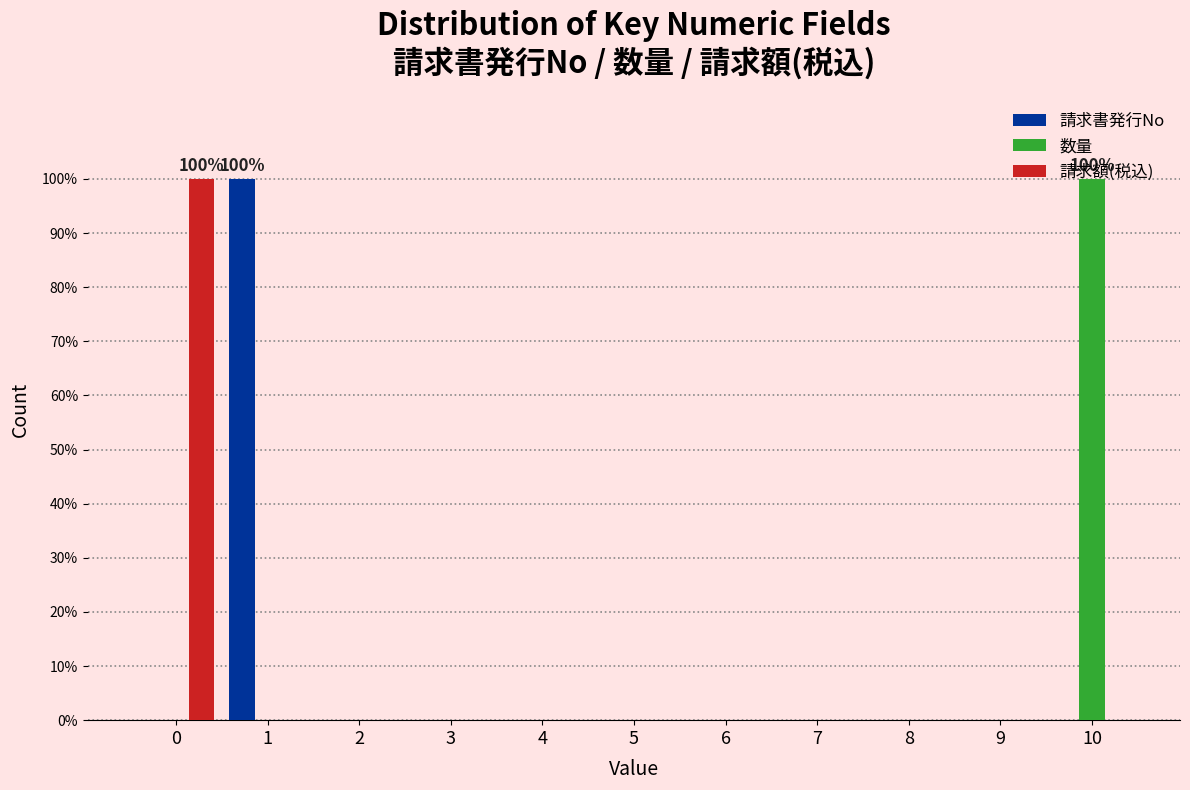

At which label does 数量 reach its peak?

10